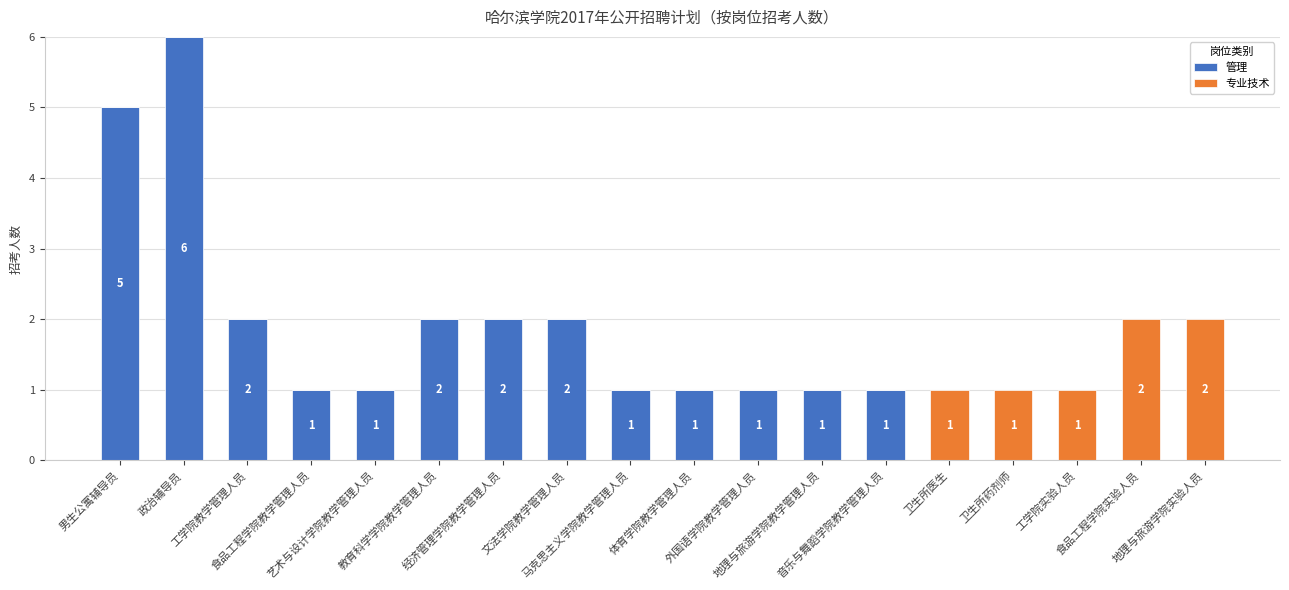

What is the maximum value for 管理?

6